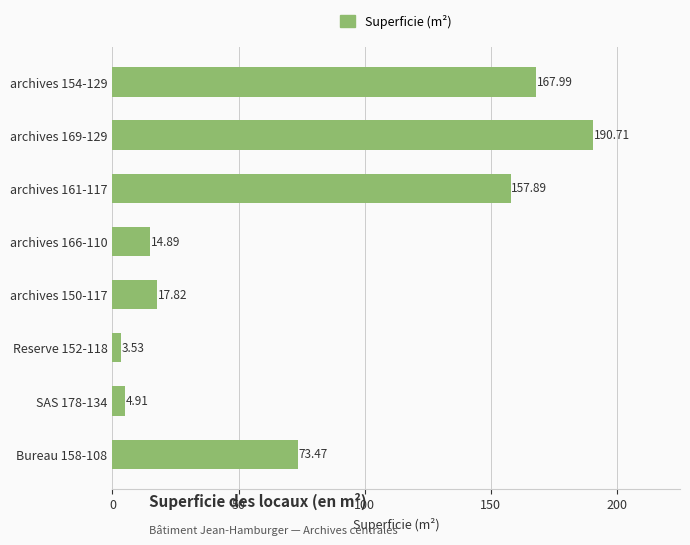

List the labels in order of value, largest first.

archives 169-129, archives 154-129, archives 161-117, Bureau 158-108, archives 150-117, archives 166-110, SAS 178-134, Reserve 152-118